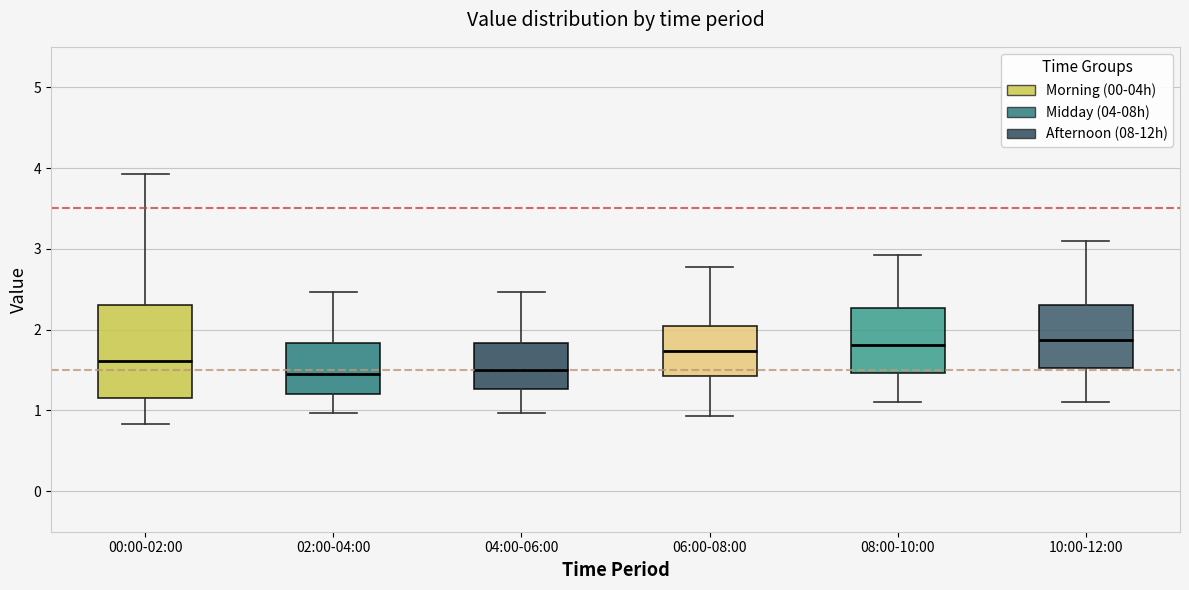

Comparing the boxes themselves (not the whiskers), which one is the tallest?

00:00-02:00